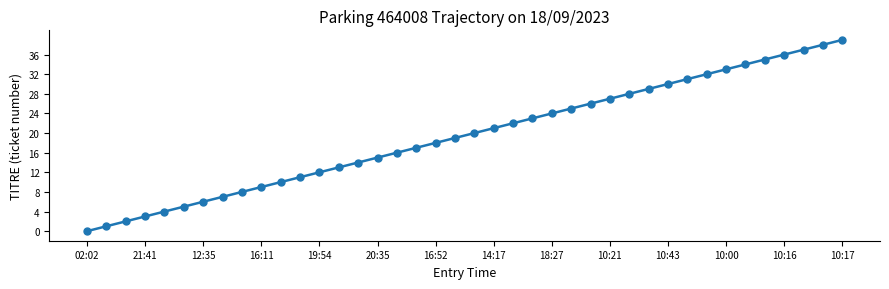

What is the average value?

20